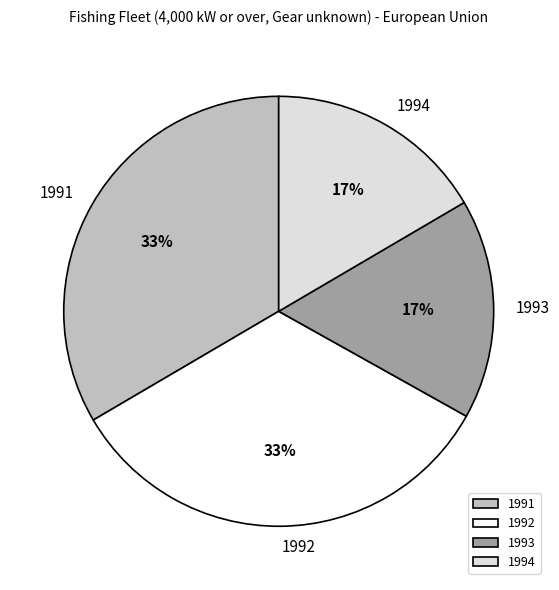

Combined, do 1992 and 1991 account for over 50%?

Yes